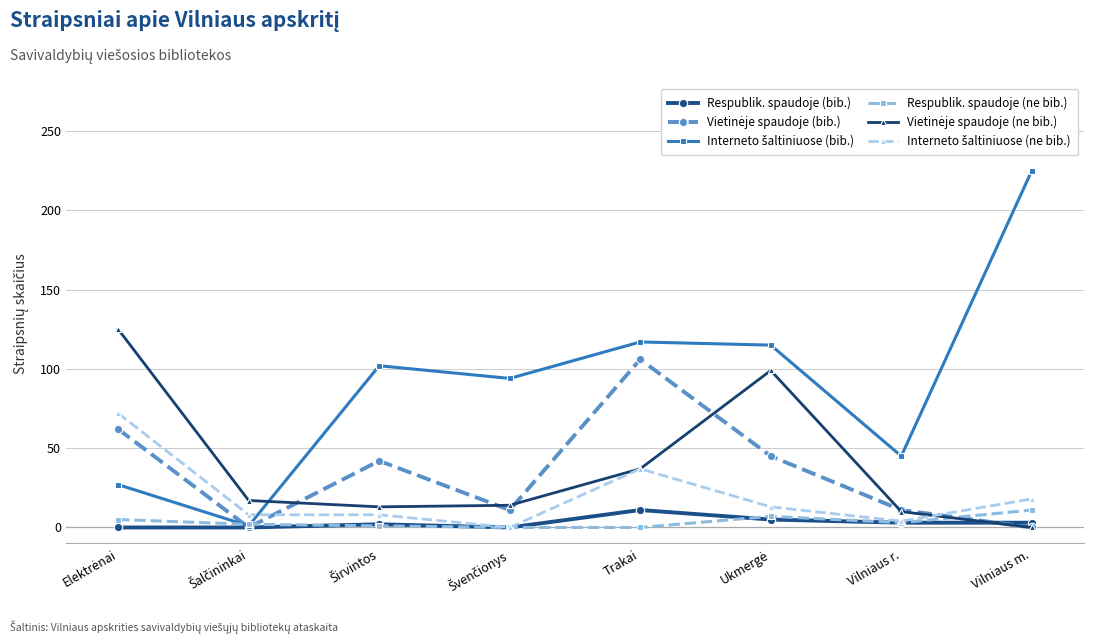

What is the label of the 4th point from the right?

Trakai